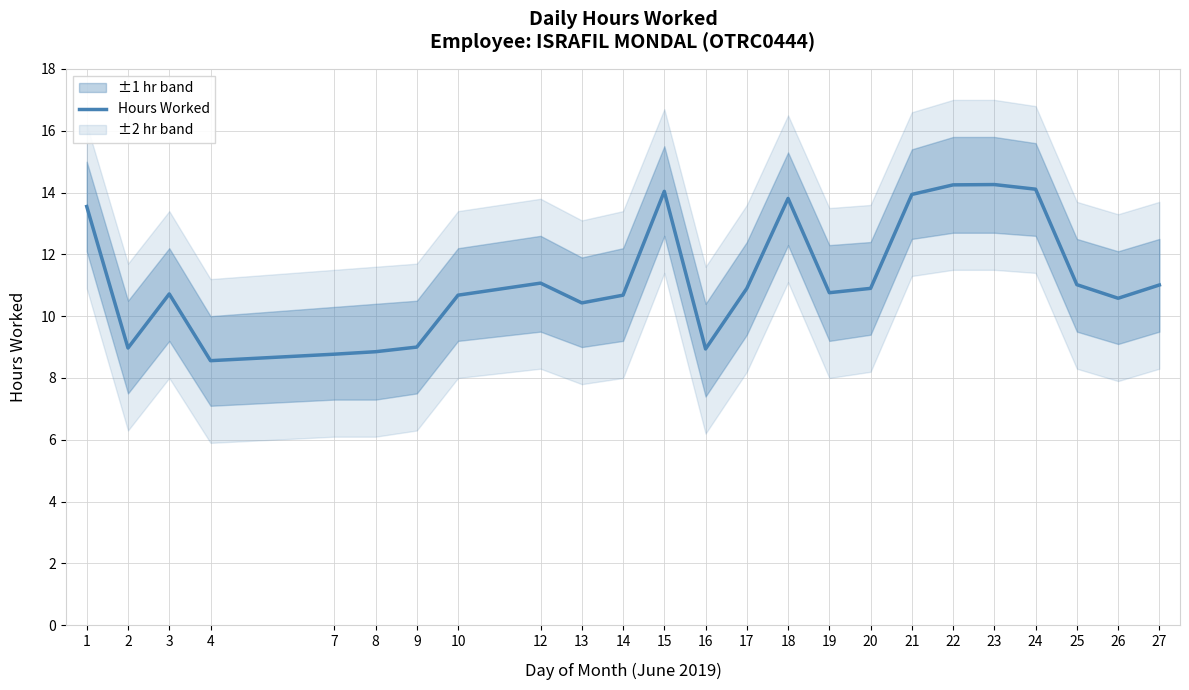

Where is the data nearest to the value 11?

27